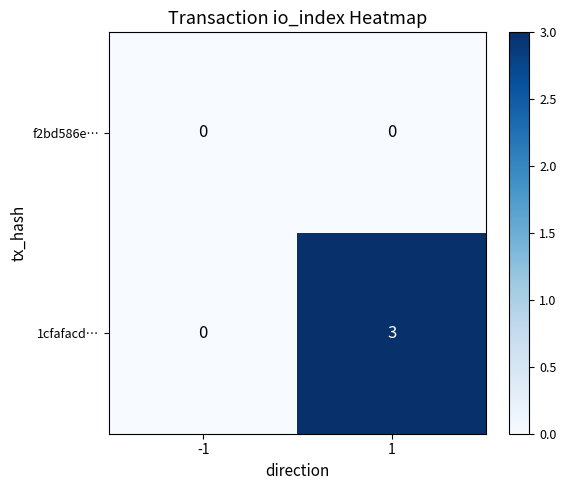

Which series has the largest total across all categories?

1cfafacd…